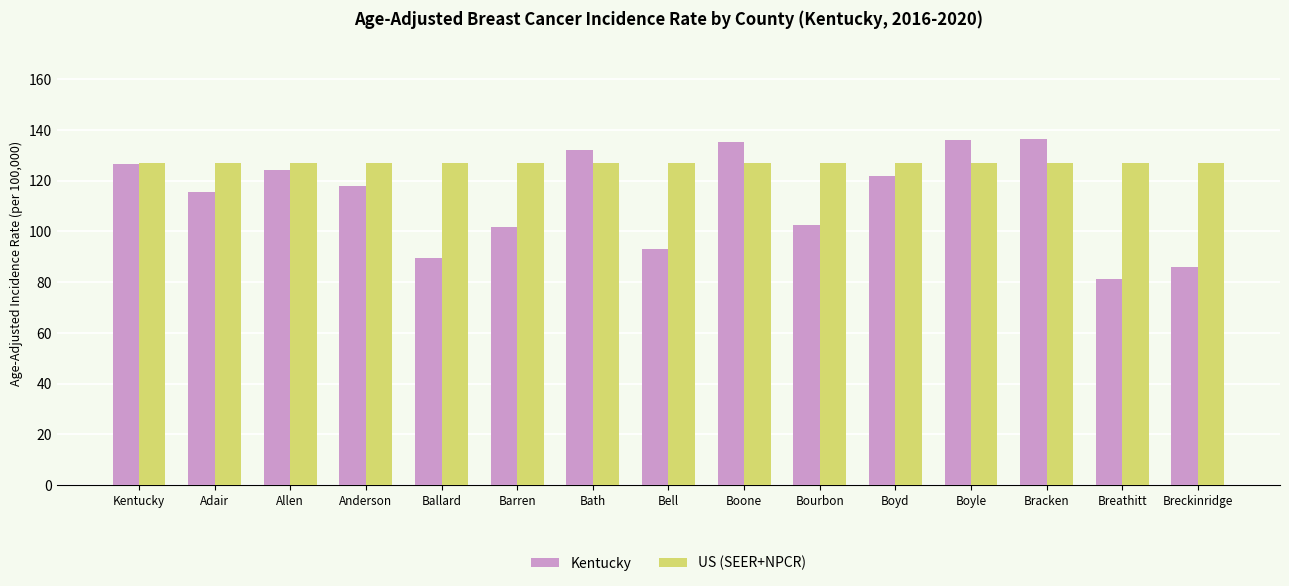

At which category does the chart reach its minimum across all series?

Breathitt